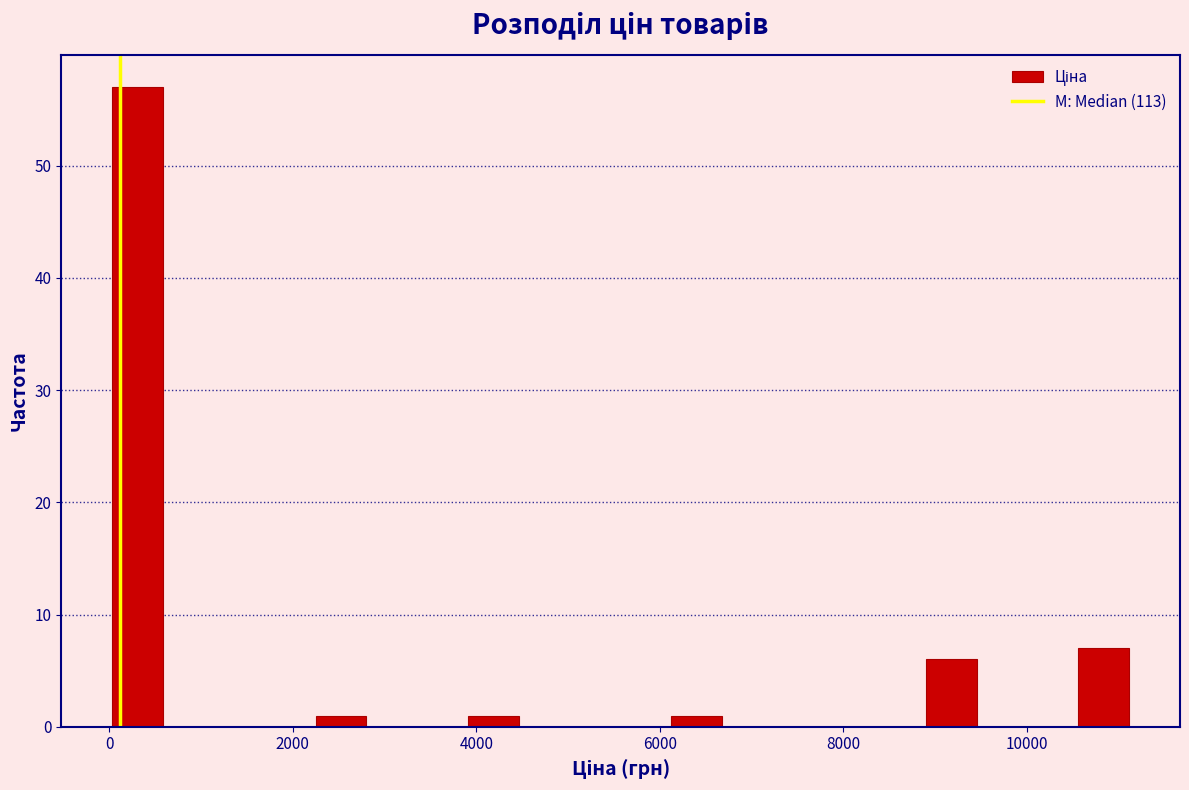

Read against the x-axis, roughly where is the centre of the tallest bar?

400